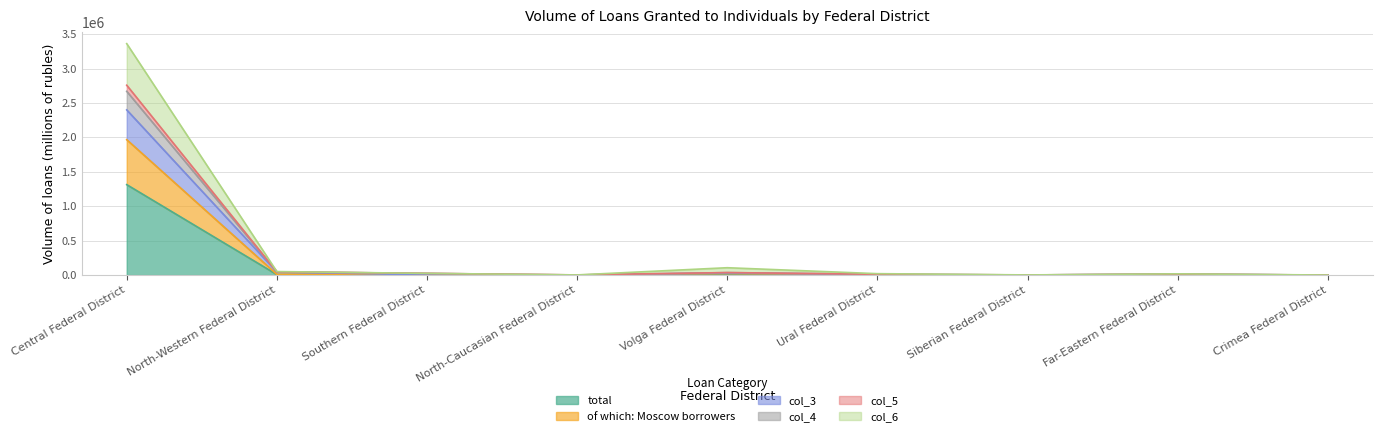

What is the highest value of the total series?

1313831